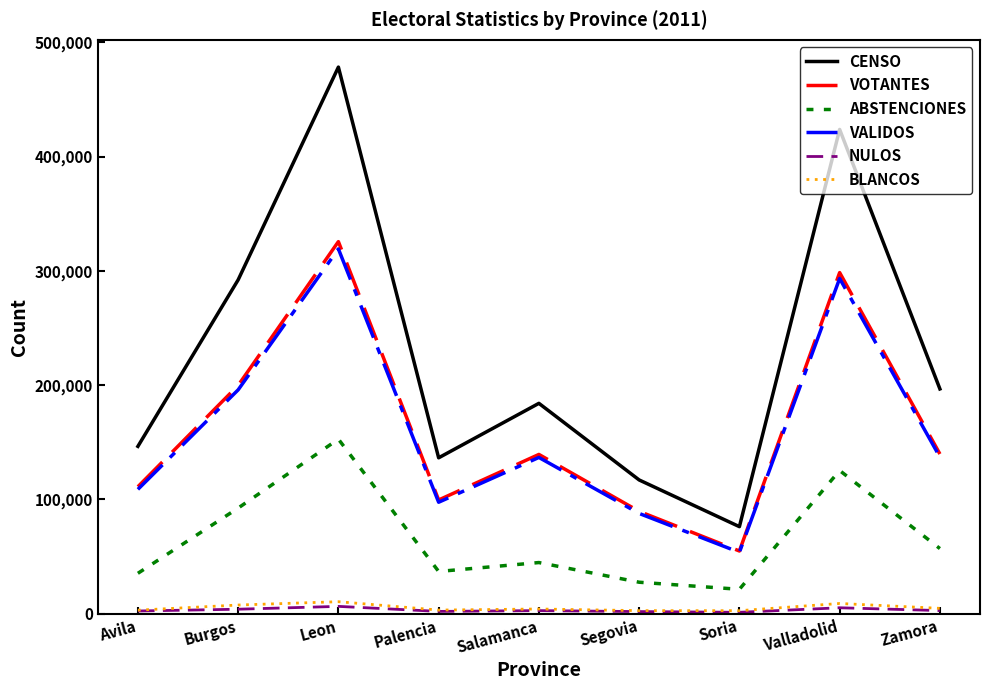

Where is CENSO nearest to the value 277178?

Burgos